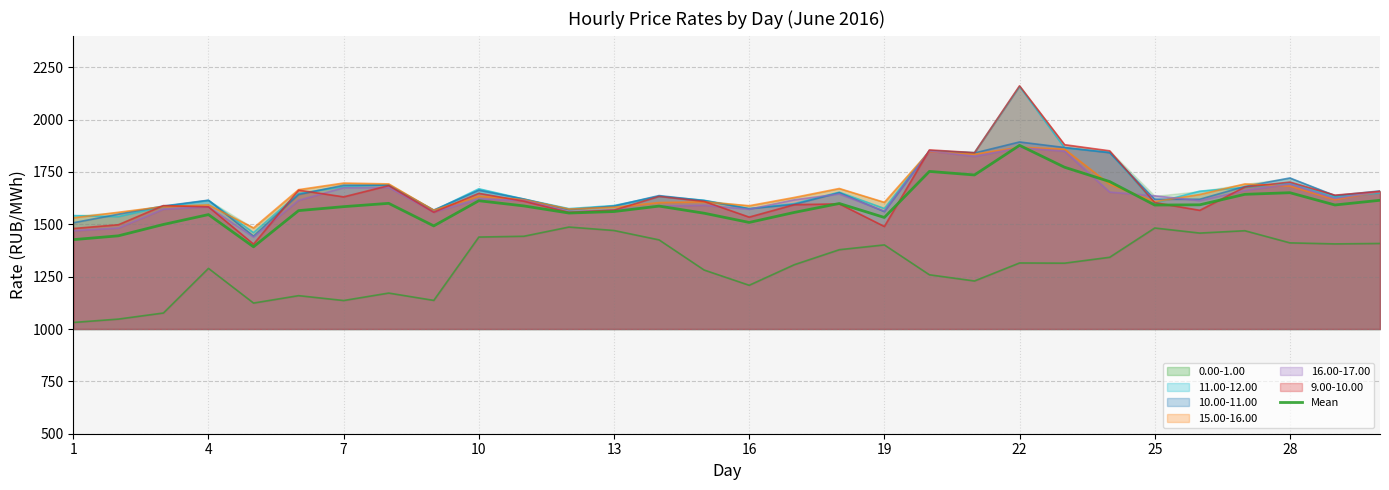

True or false: the data has more than 0 interior local peaks.

True